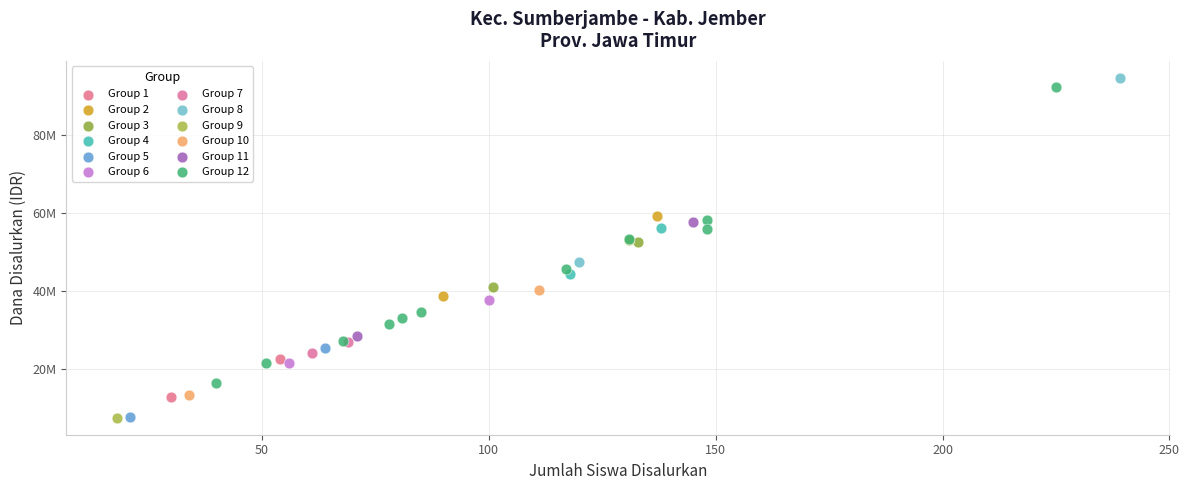

What are all the series names shown in the legend?

Group 1, Group 2, Group 3, Group 4, Group 5, Group 6, Group 7, Group 8, Group 9, Group 10, Group 11, Group 12